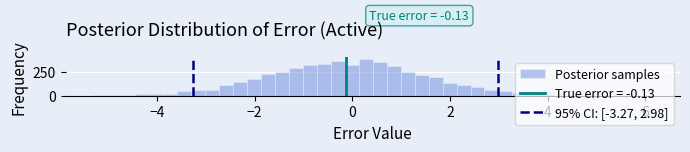

Around what value on the x-axis is the tallest bar? Give the approximate position of its centre, as read against the axis.

0.2